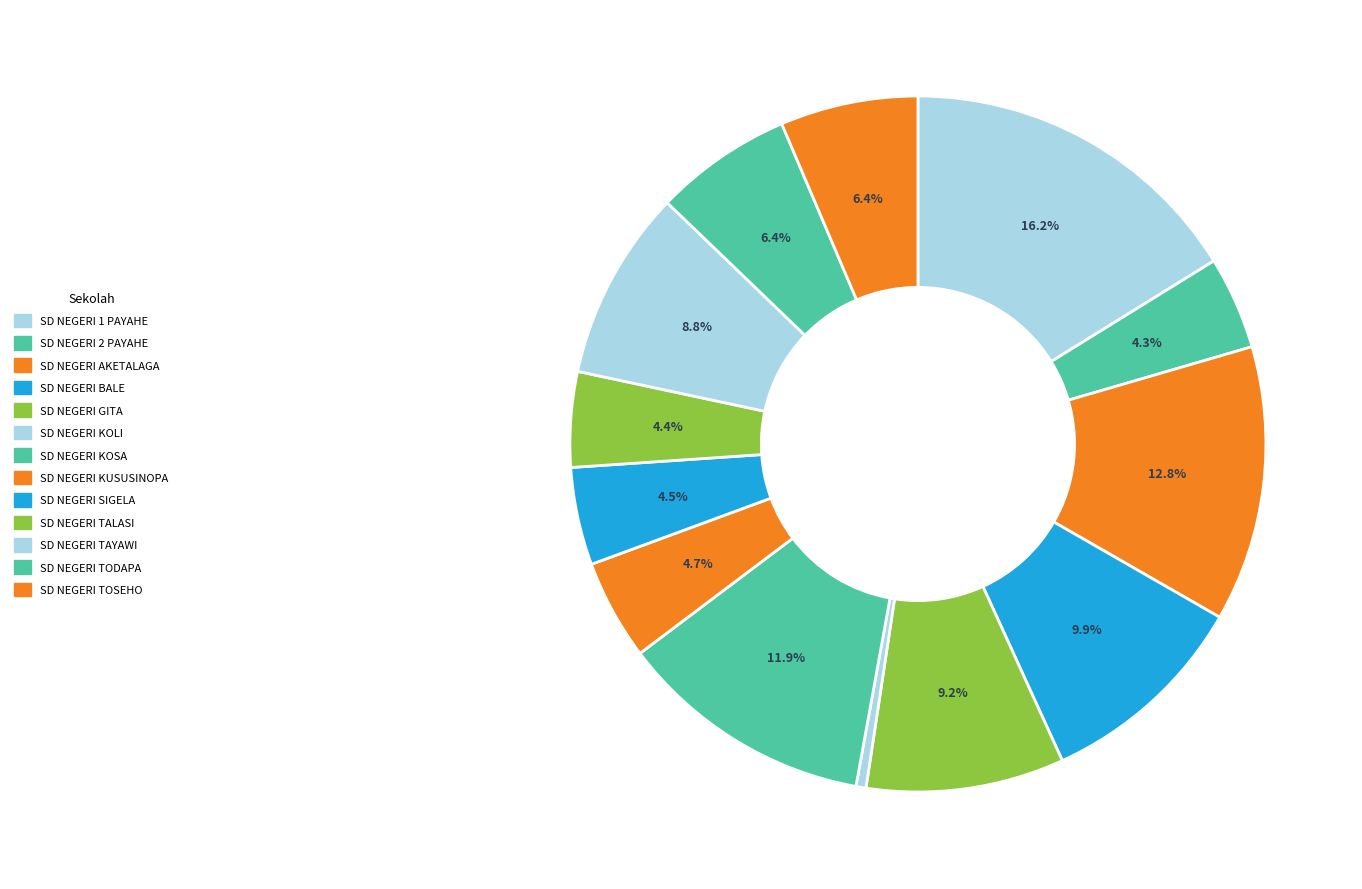

What percentage is the SD NEGERI KUSUSINOPA slice, to the nearest percent?

5%